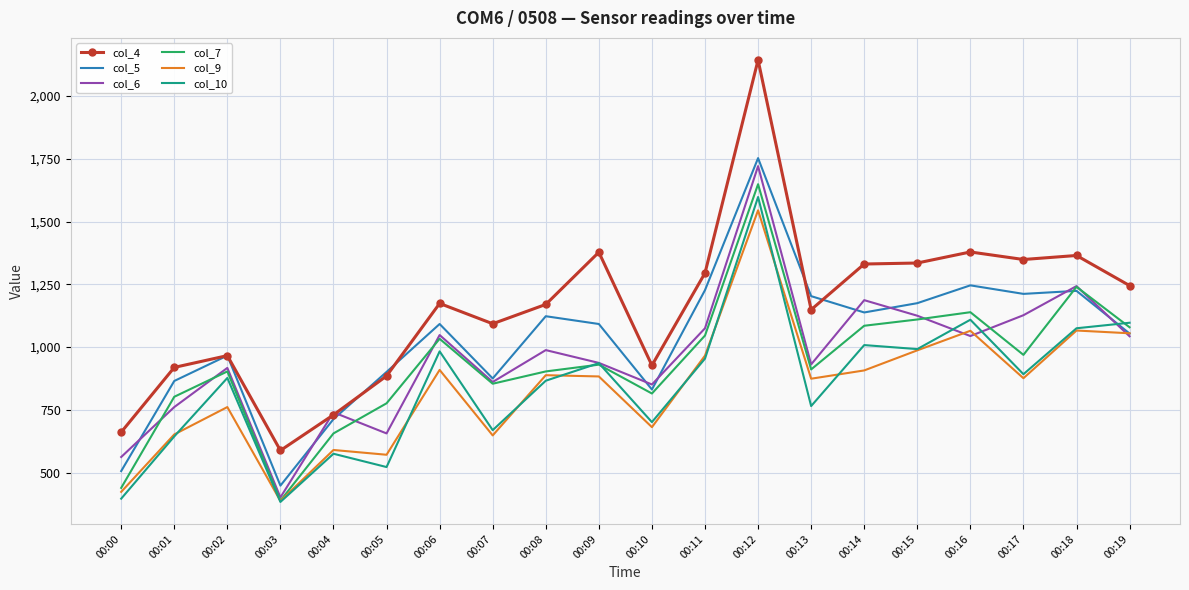

True or false: col_9 and col_4 cross at least once.

False